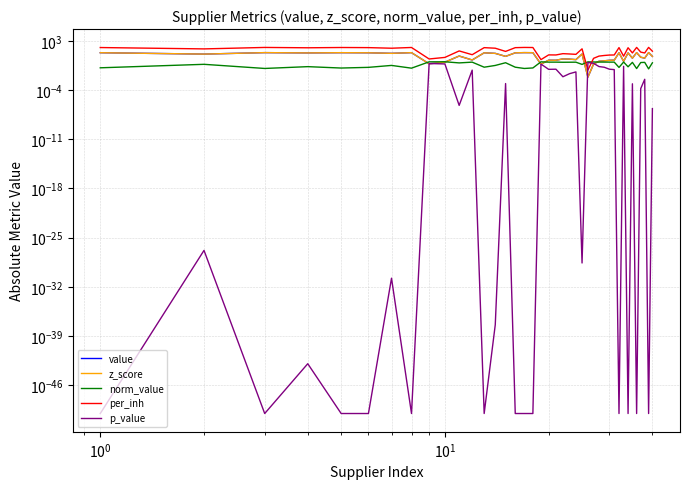

How many interior local peaks does the z_score series have?

13